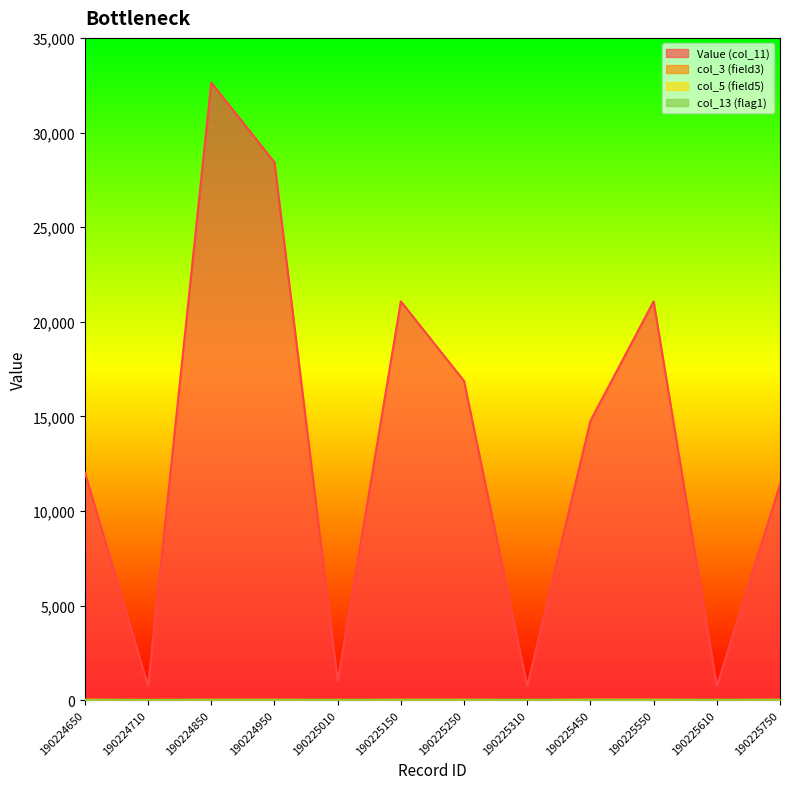

How many col_3 (field3) values are between 26 and 31?

10